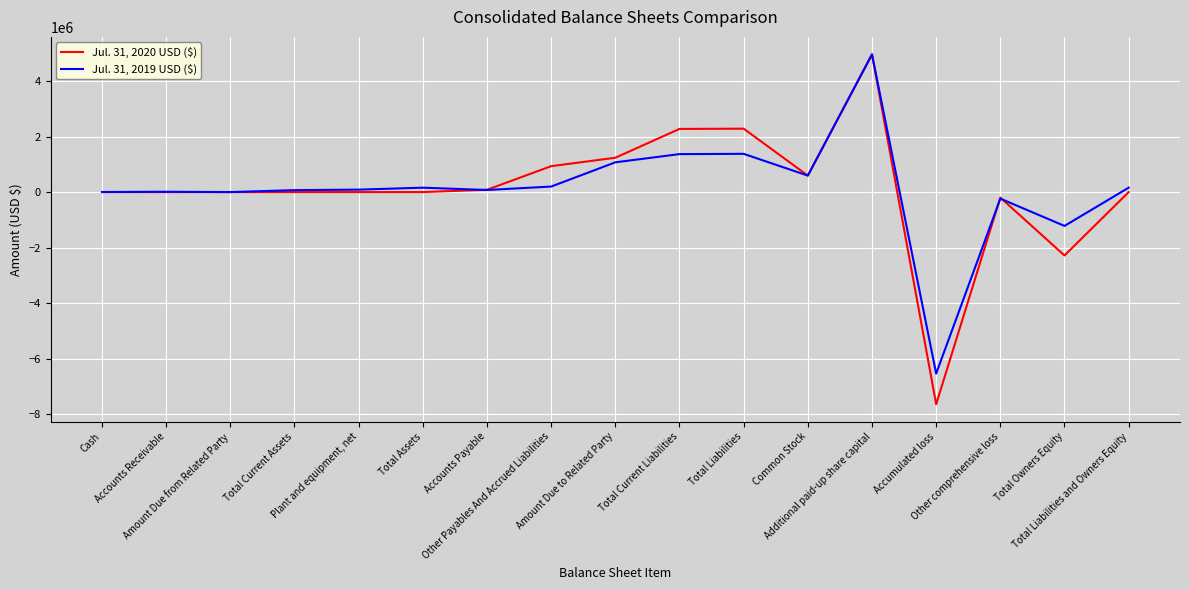

Which series has the widest spread of values?

Jul. 31, 2020 USD ($)